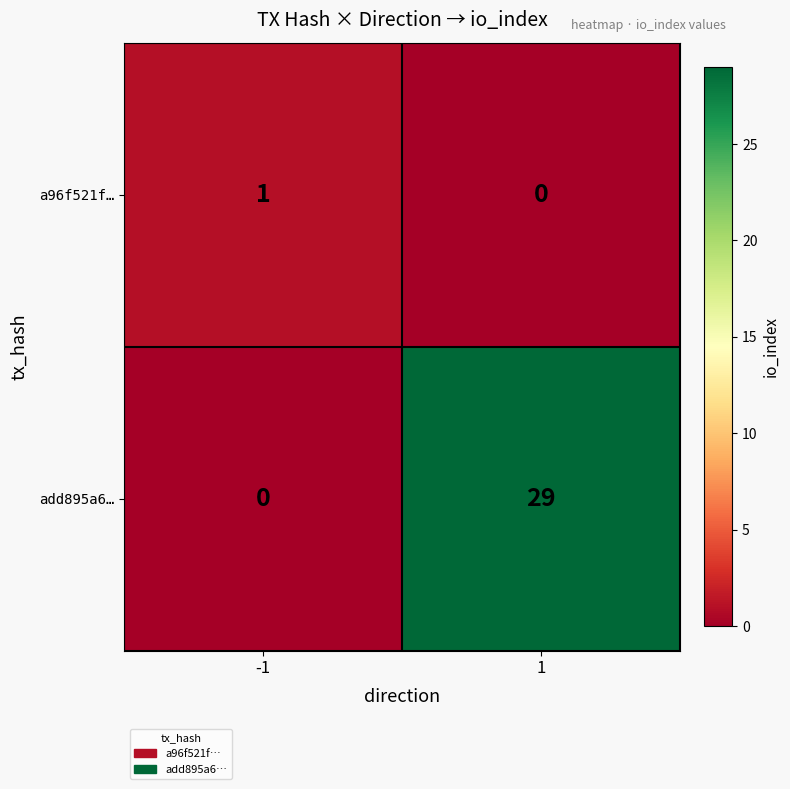

What is the difference between the maximum and minimum values in the add895a6… series?

29